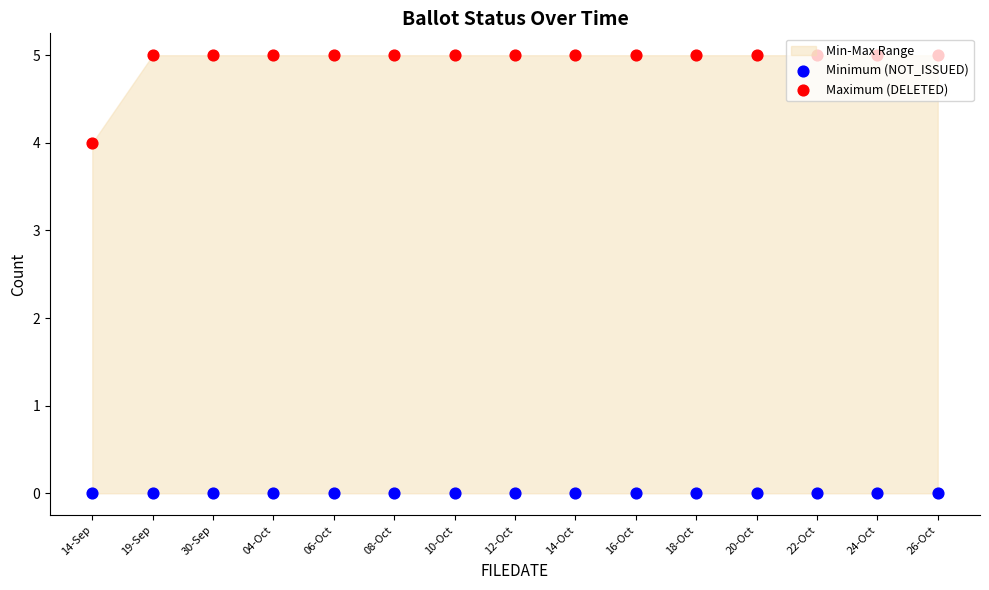

What is the total value across all series at 20-Oct?

5